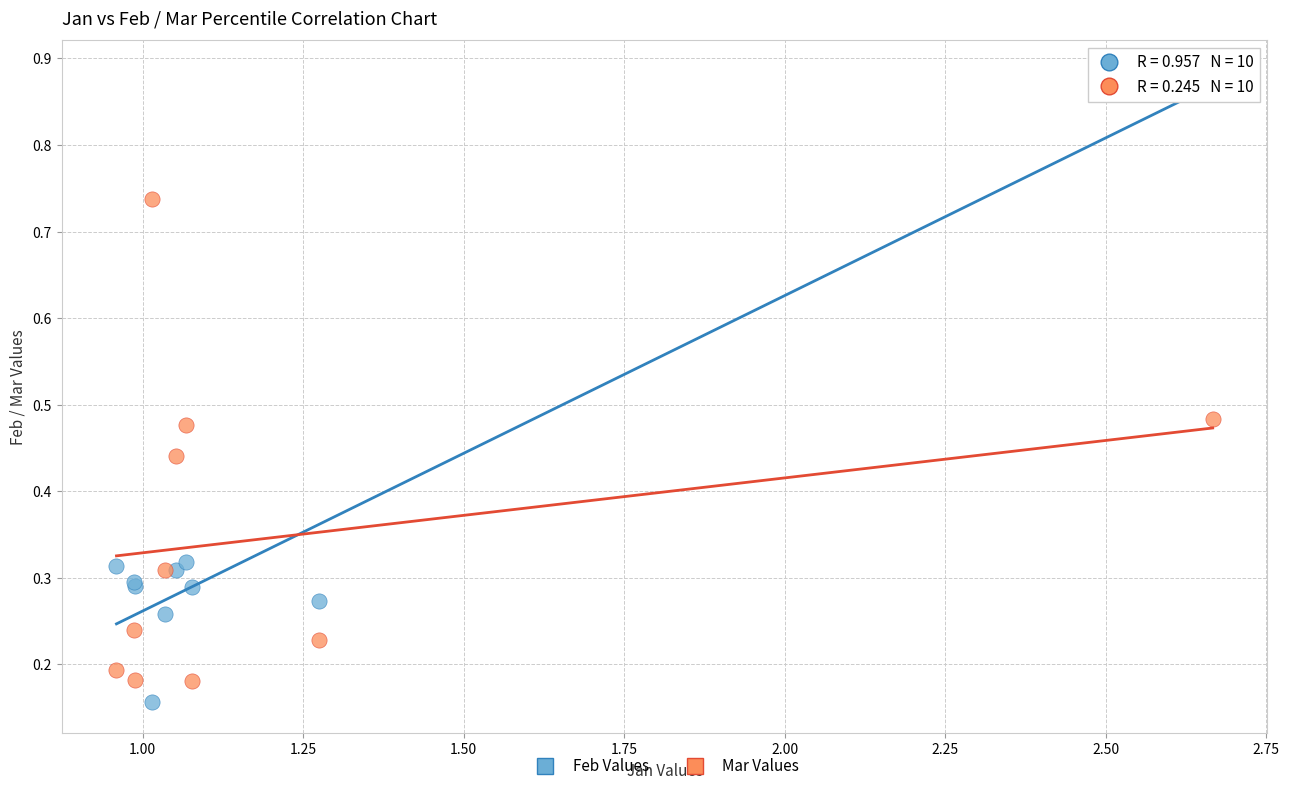

What are all the series names shown in the legend?

Feb Values, Mar Values